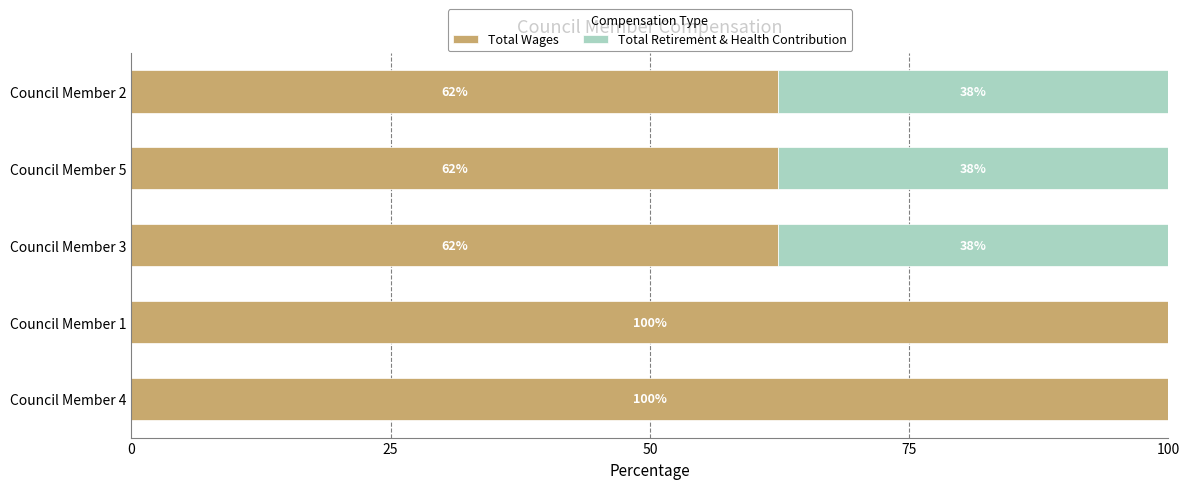

What are all the series names shown in the legend?

Total Wages, Total Retirement & Health Contribution